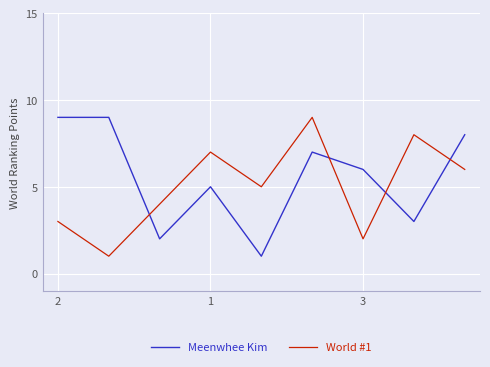

Which series has the largest total across all categories?

Meenwhee Kim